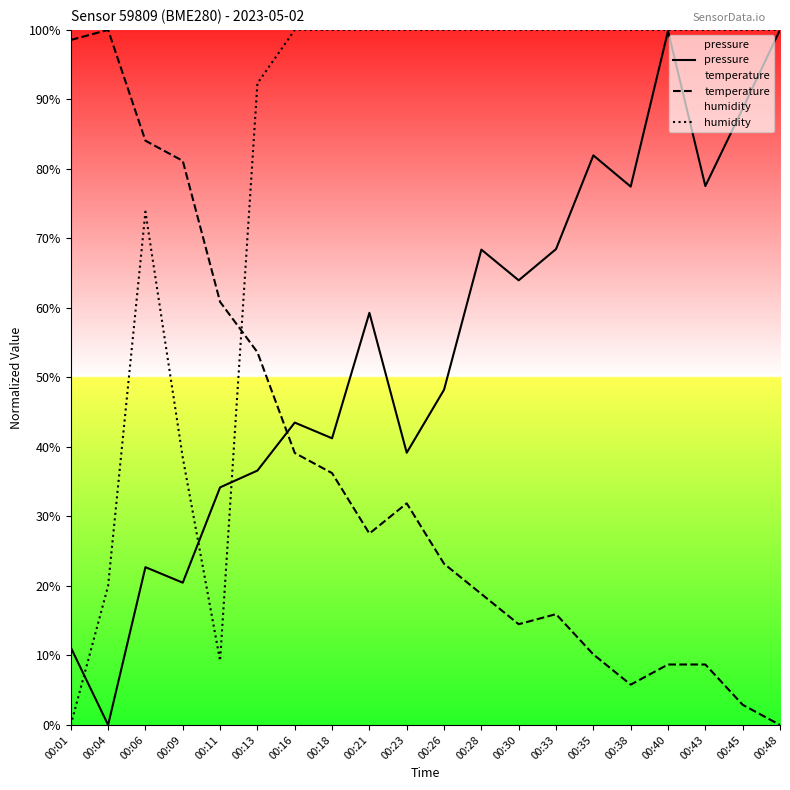

How many data points does each series have?

20